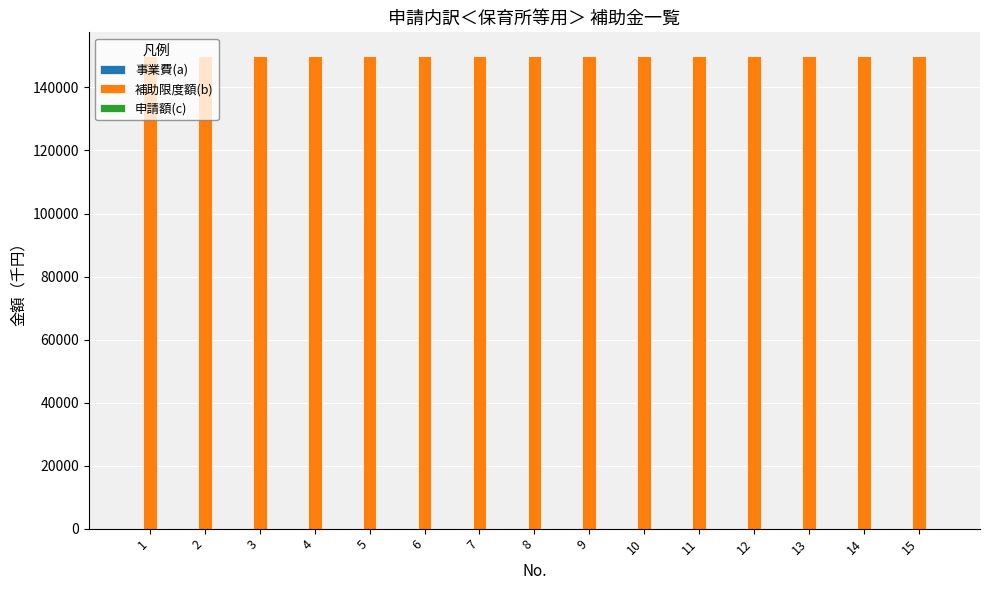

Reading right to left, list all the values displayed in this chart.

事業費(a): 0	0	0	0	0	0	0	0	0	0	0	0	0	0	0
補助限度額(b): 150000	150000	150000	150000	150000	150000	150000	150000	150000	150000	150000	150000	150000	150000	150000
申請額(c): 0	0	0	0	0	0	0	0	0	0	0	0	0	0	0